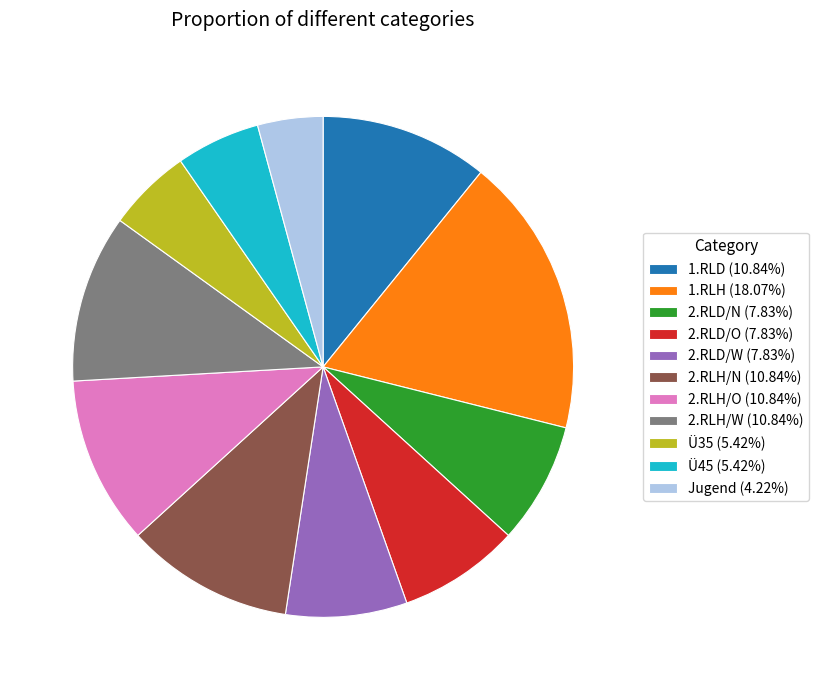

How many segments does this pie chart have?

11